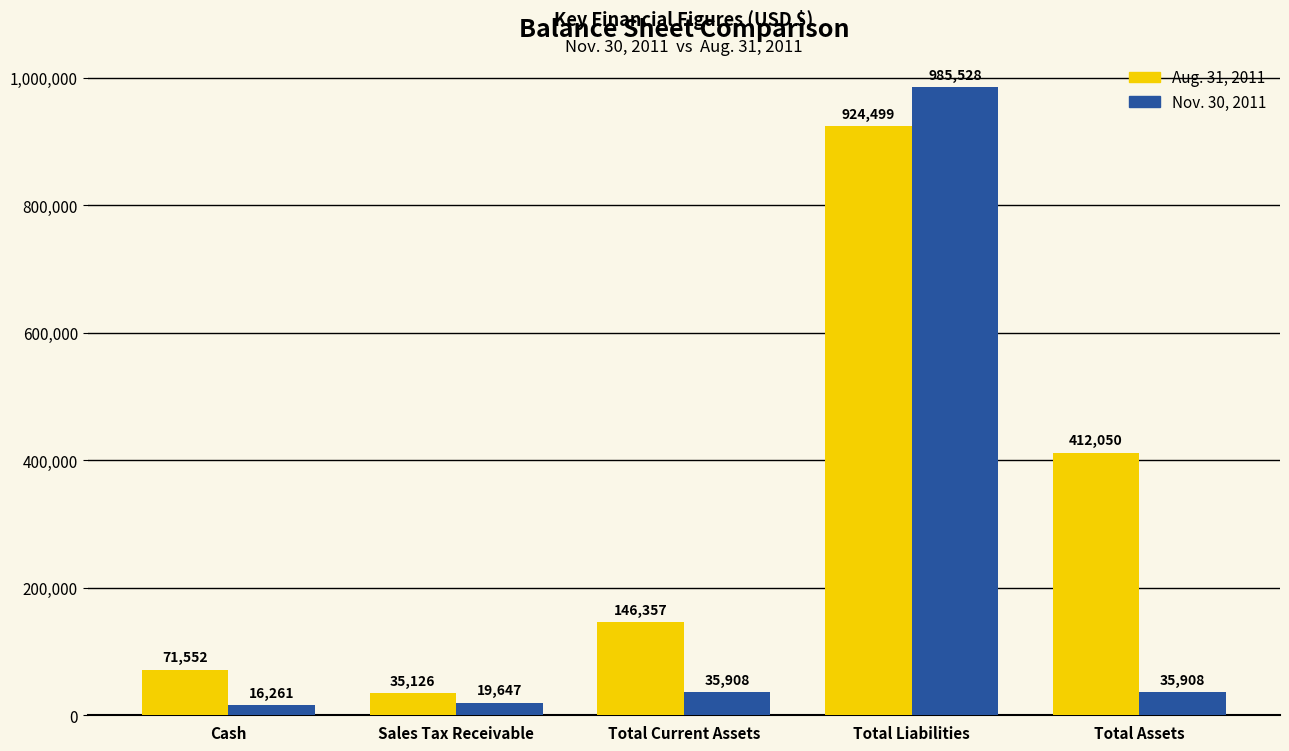

What is the value of the Nov. 30, 2011 bar at the 2nd from the left?

19647